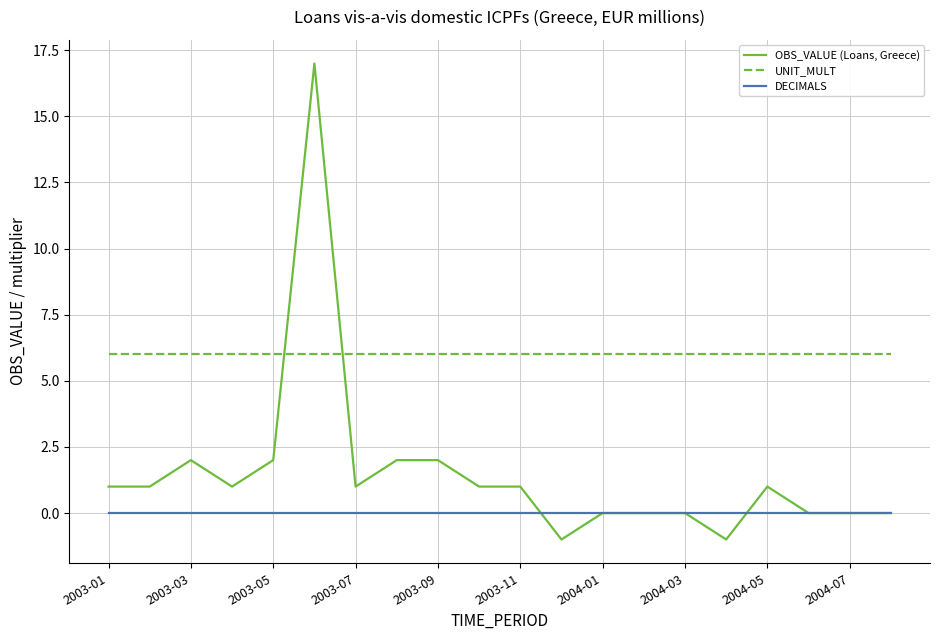

Which series has the largest total across all categories?

UNIT_MULT